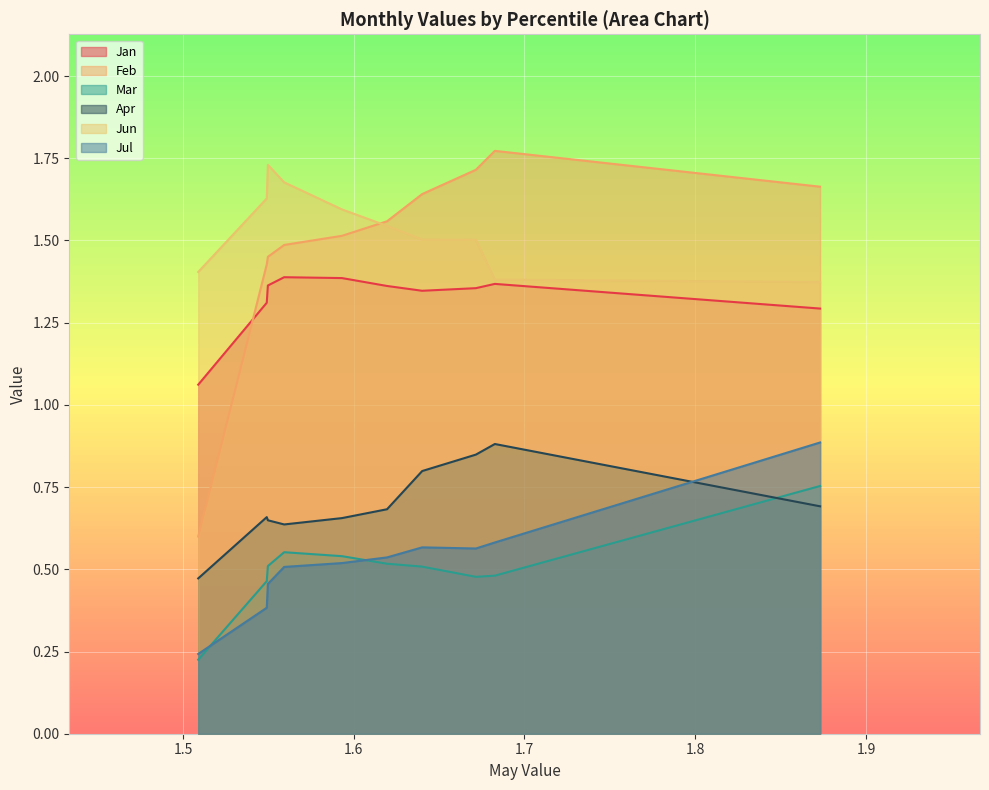

Between pct65 and pct95, which series saw the biggest shift?

Jul